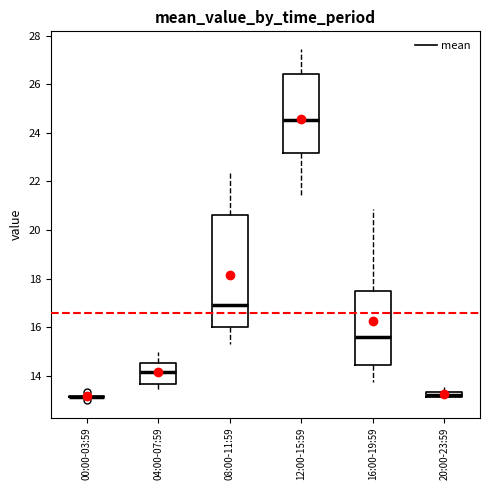

Comparing the boxes themselves (not the whiskers), which one is the tallest?

08:00-11:59